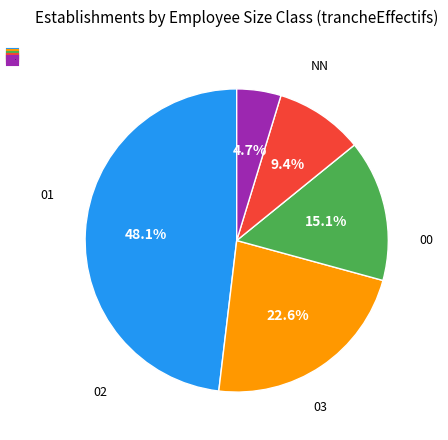

Is the sum of 02 and 03 greater than half?

No